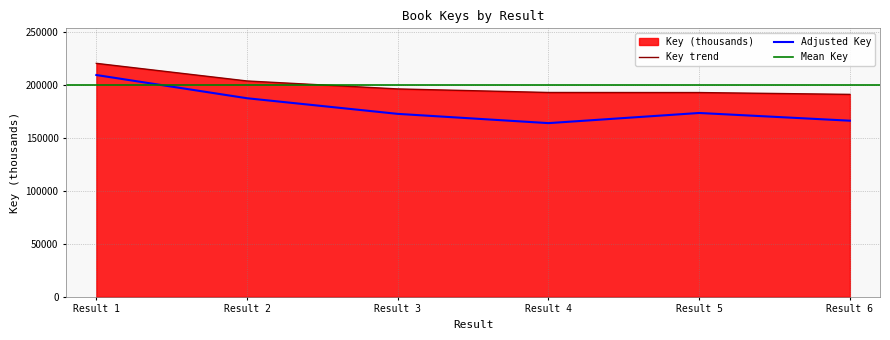

The value of Key trend at Result 4 is 193067.4. True or false?

True